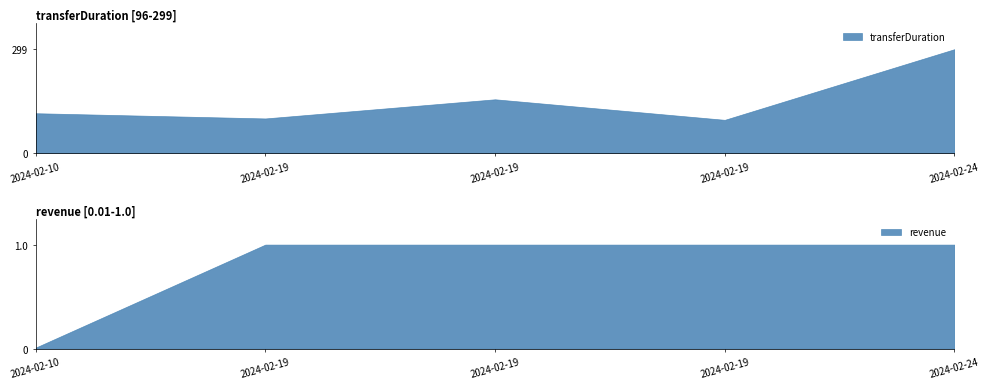

What is the value of the revenue point at the 5th from the left?

1.0